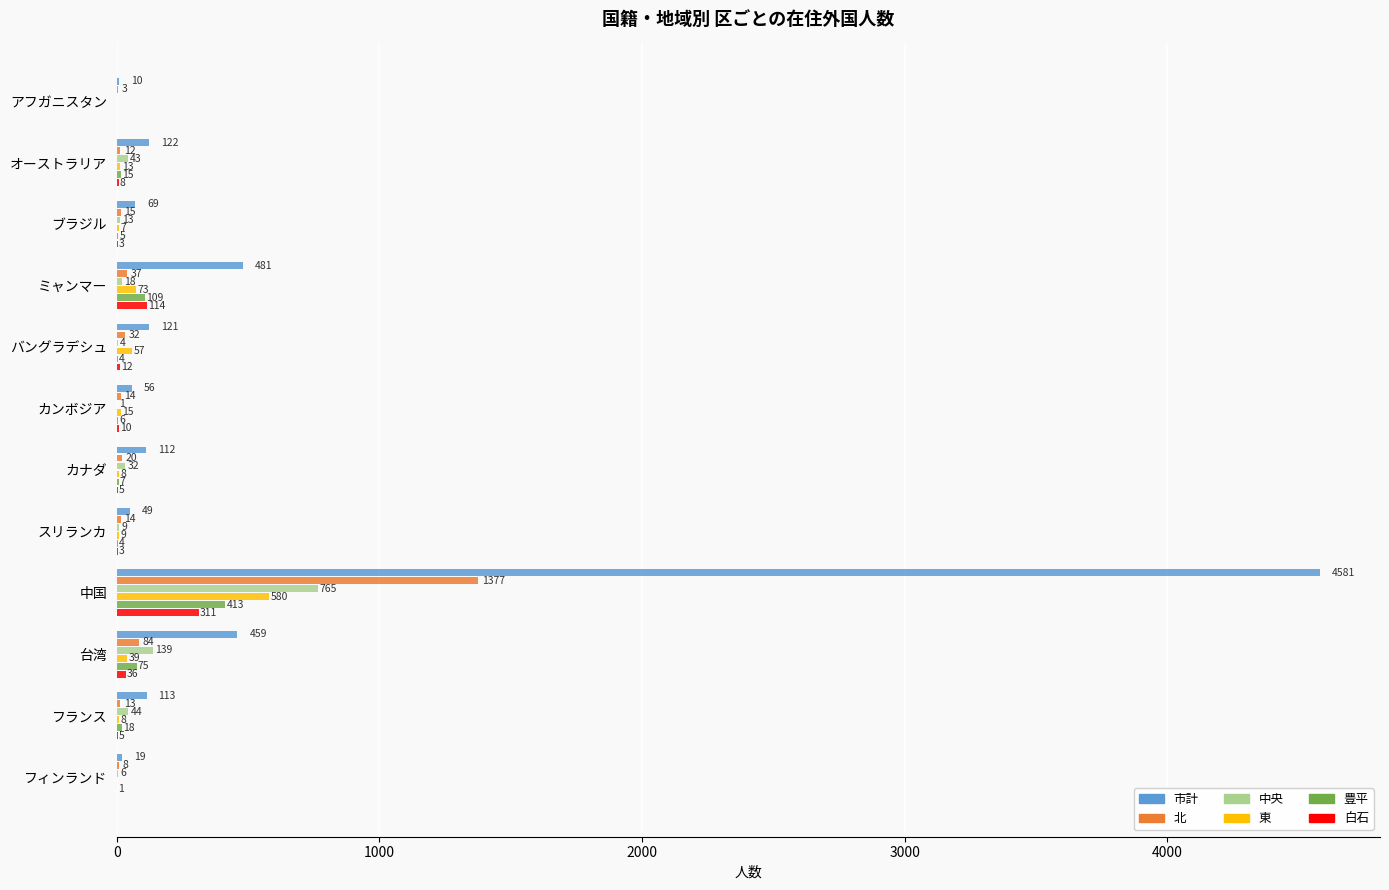

What is the total value across all series at フィンランド?

34